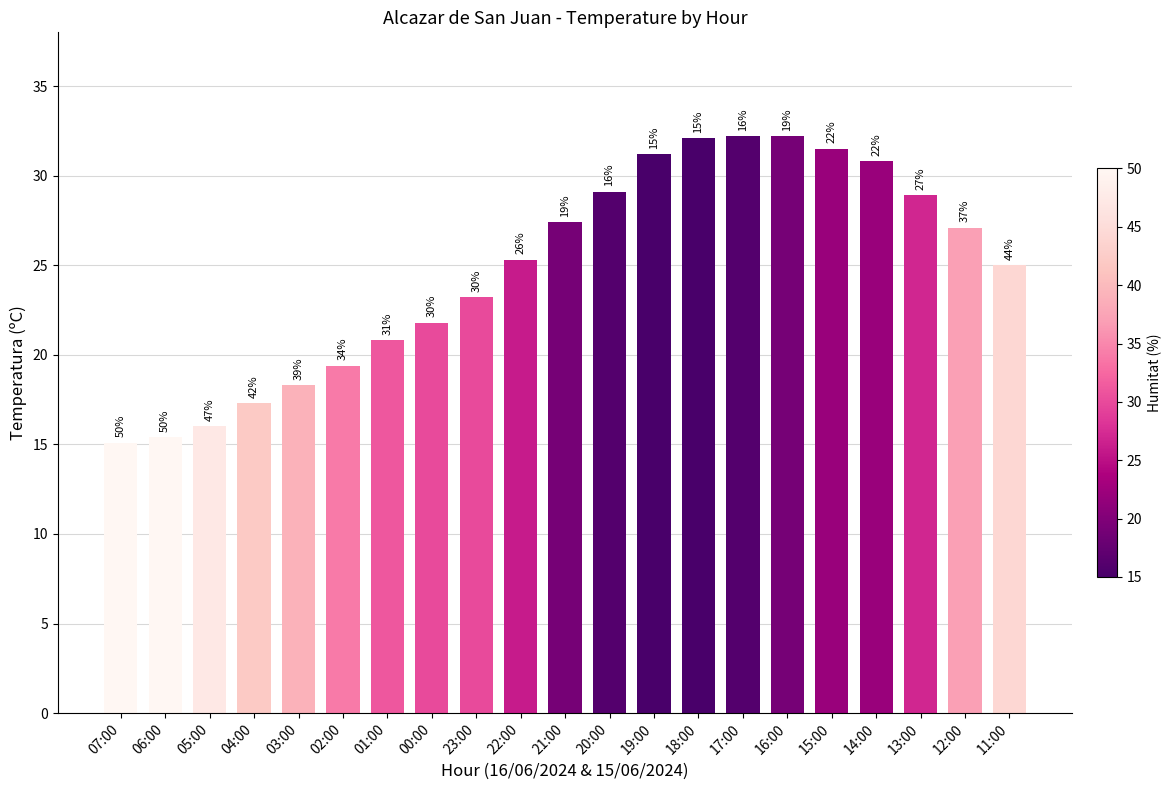

Reading left to right, transcribe all the data shown in this chart.

07:00=15.1	06:00=15.4	05:00=16.0	04:00=17.3	03:00=18.3	02:00=19.4	01:00=20.8	00:00=21.8	23:00=23.2	22:00=25.3	21:00=27.4	20:00=29.1	19:00=31.2	18:00=32.1	17:00=32.2	16:00=32.2	15:00=31.5	14:00=30.8	13:00=28.9	12:00=27.1	11:00=25.0